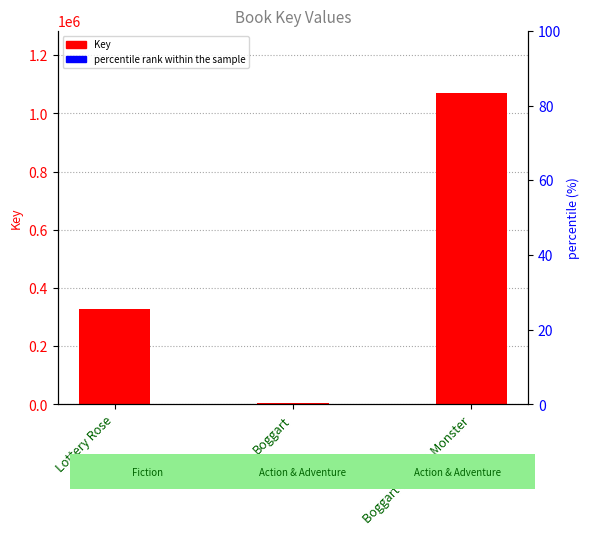

How many bars are there in each group?

2